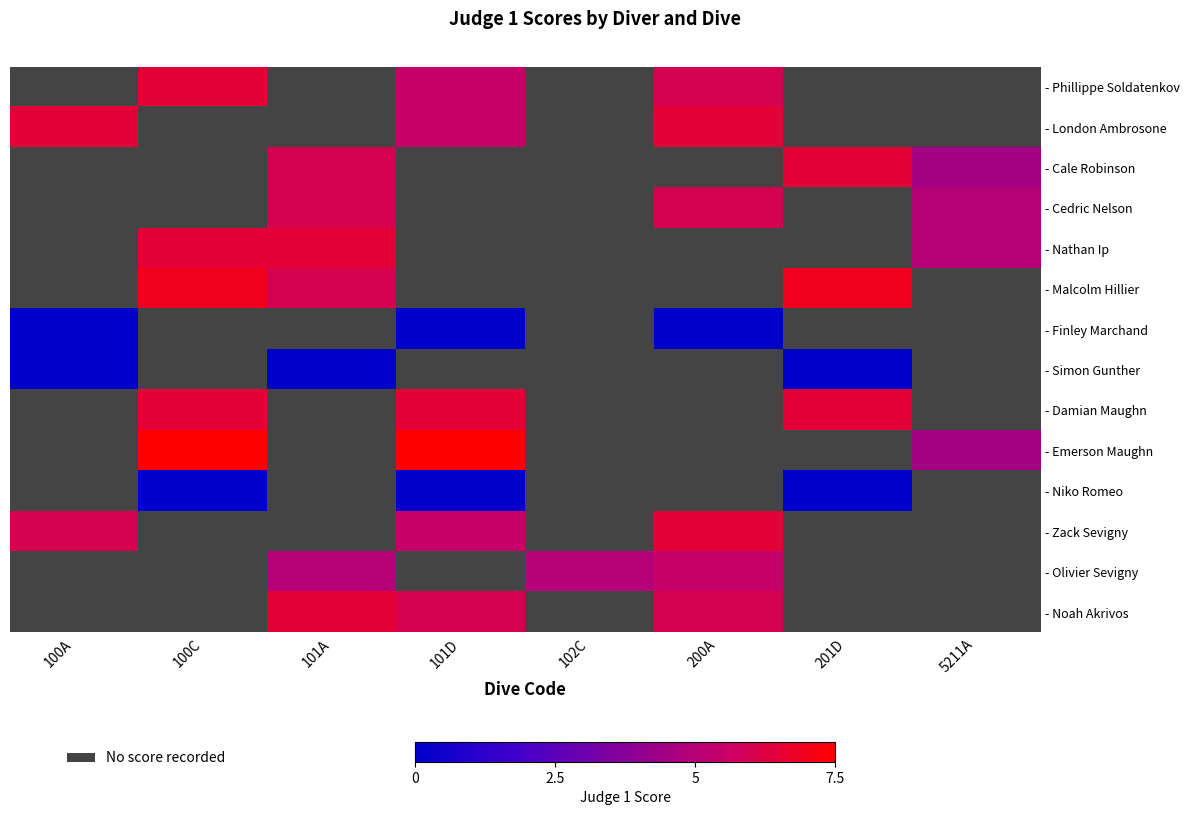

At which label is - Zack Sevigny closest to 6?

100A